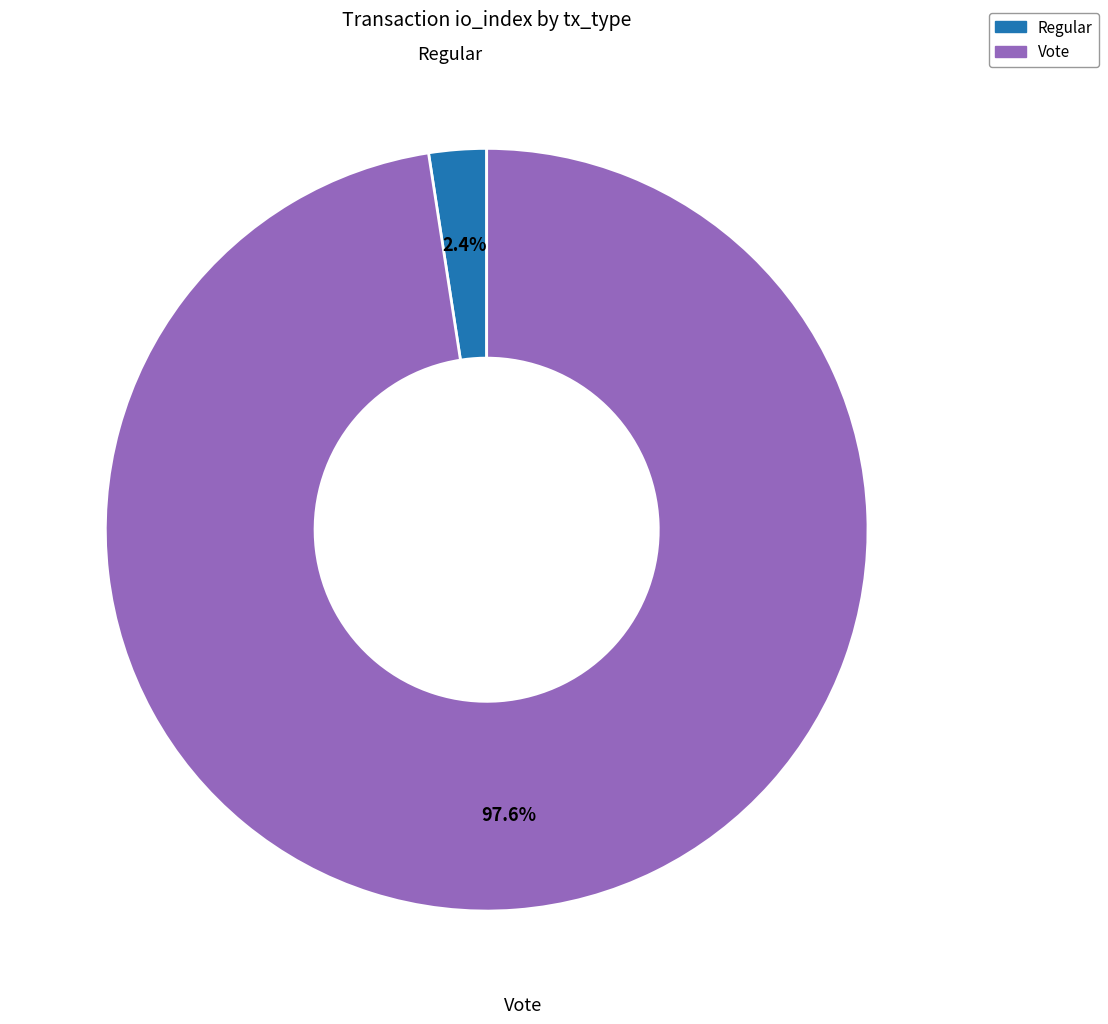

Is the sum of Regular and Vote greater than half?

Yes